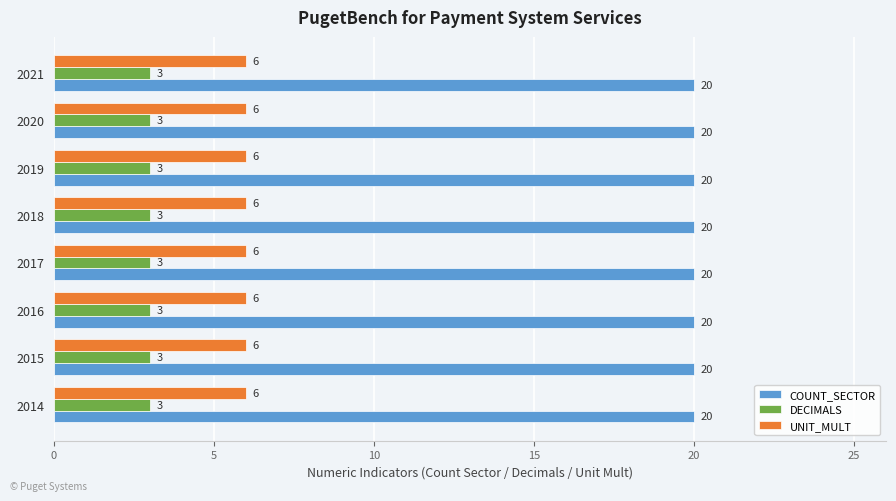

The value of DECIMALS at 2016 is 5. True or false?

False